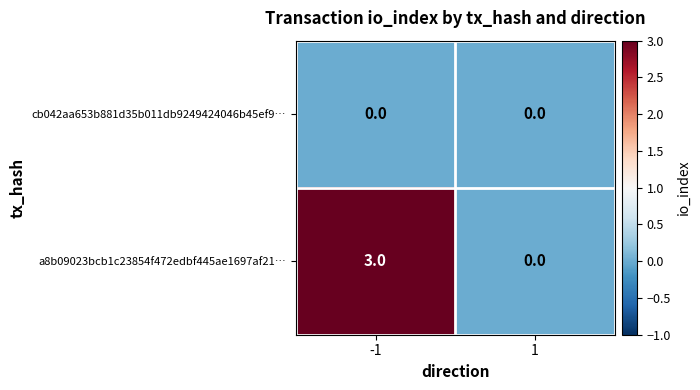

Reading left to right, list all the values displayed in this chart.

cb042aa653b881d35b011db9249424046b45ef9…: 0	0
a8b09023bcb1c23854f472edbf445ae1697af21…: 3	0